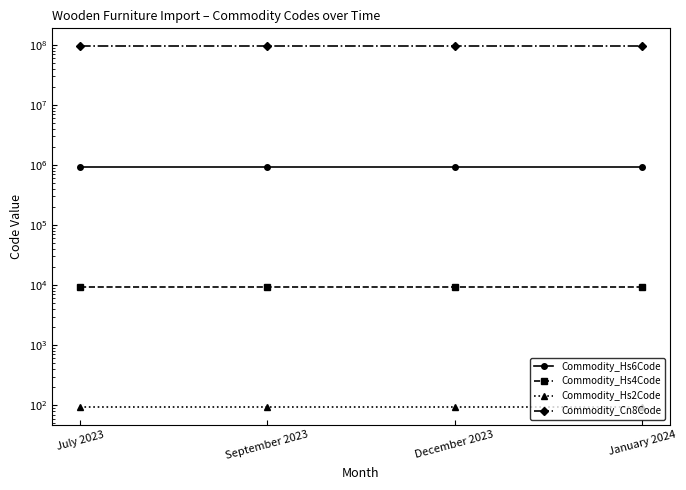

What value does the Commodity_Hs2Code series have at January 2024?

94